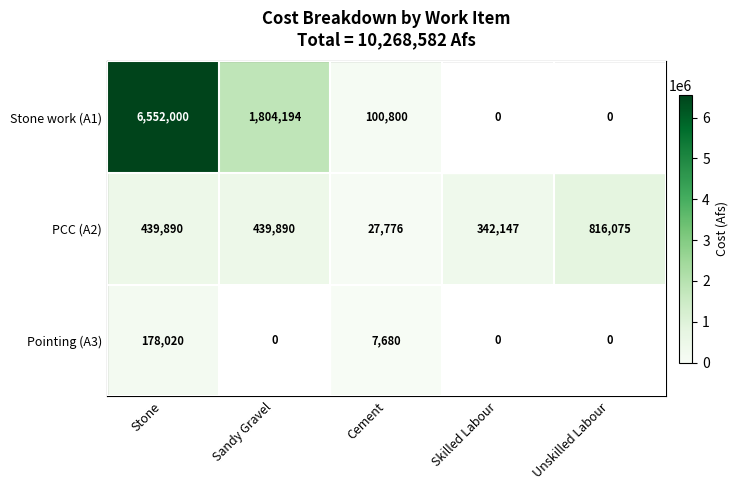

Is it true that Stone work (A1) equals 3724365 at Unskilled Labour?

False